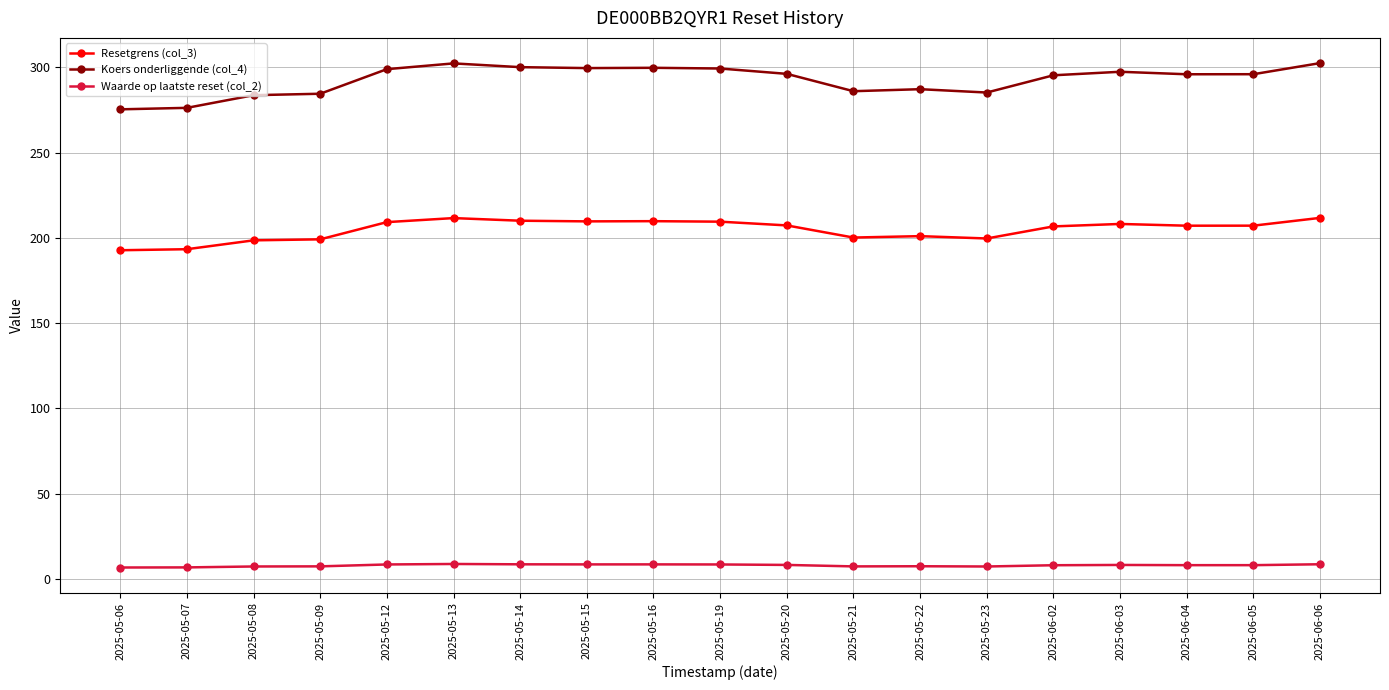

True or false: Koers onderliggende (col_4) and Waarde op laatste reset (col_2) intersect in this chart.

False